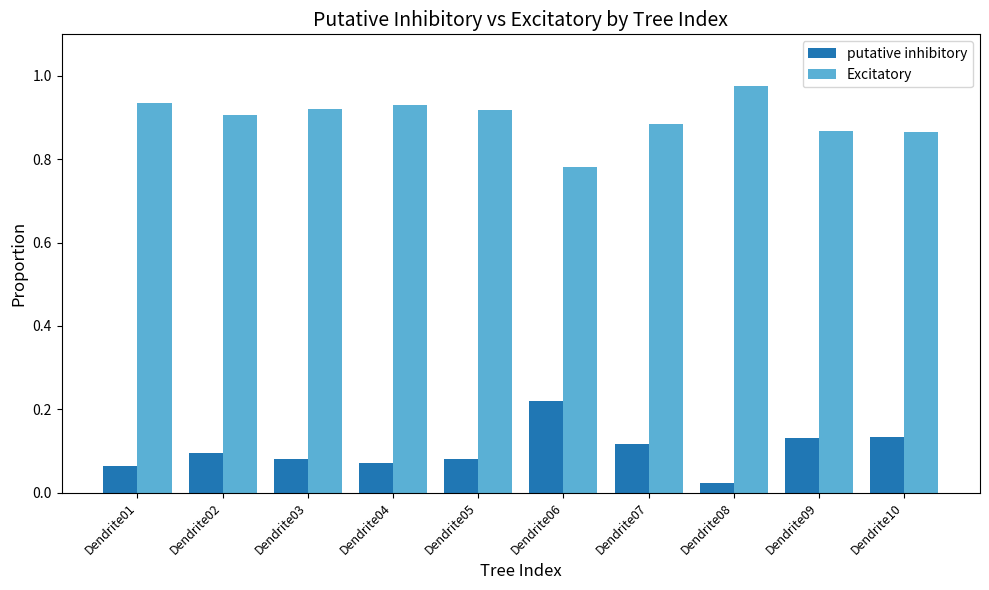

Is it true that putative inhibitory equals 0.1 at Dendrite10?

True